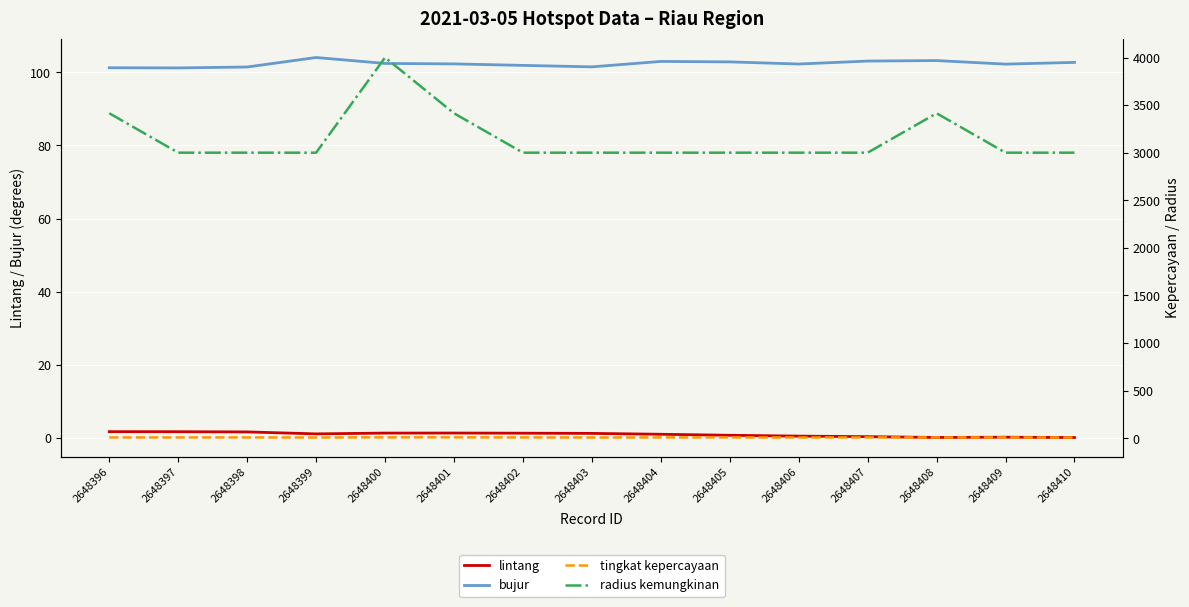

Where is the first local minimum for bujur?

2648397